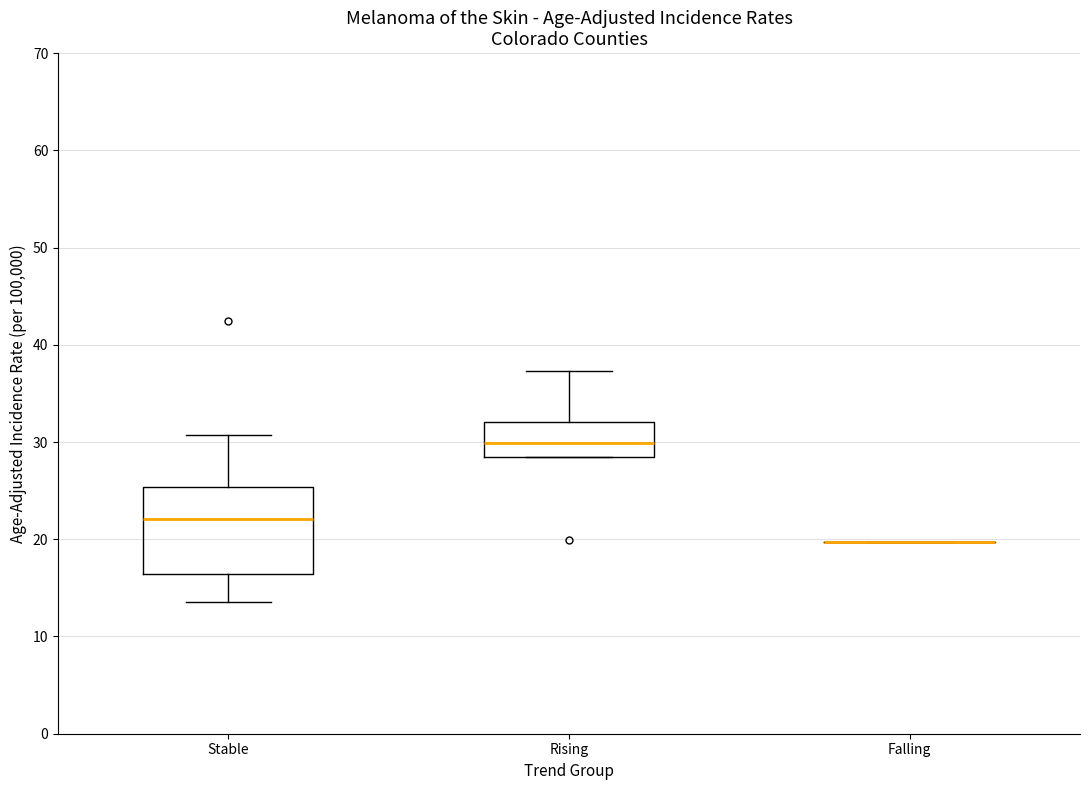

Where does the upper whisker of the box for Stable end on the y-axis? The values are not printed on the chart, so give them approximately, as read against the axis.

31